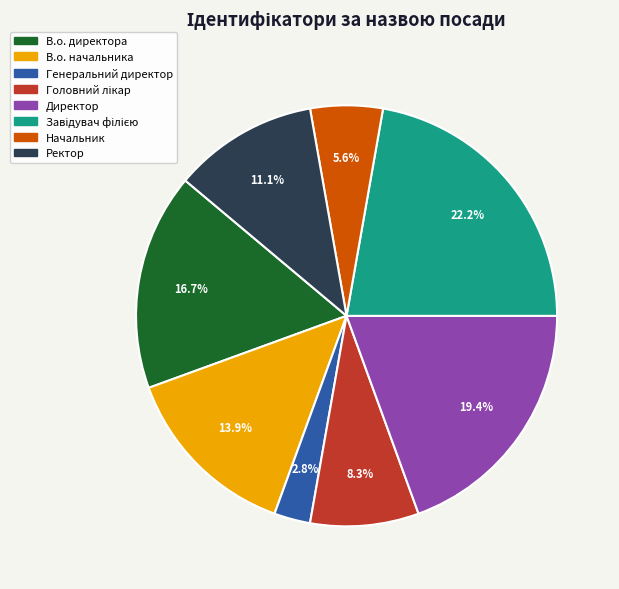

Count the number of slices in the pie.

8